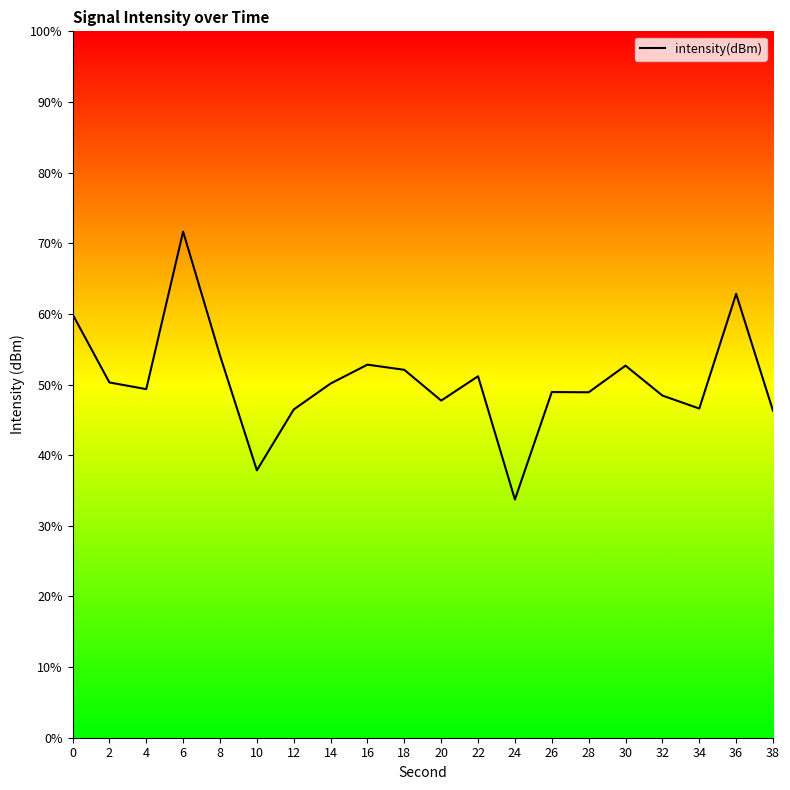

True or false: there are more than 1 points higher than both neighbors.

True